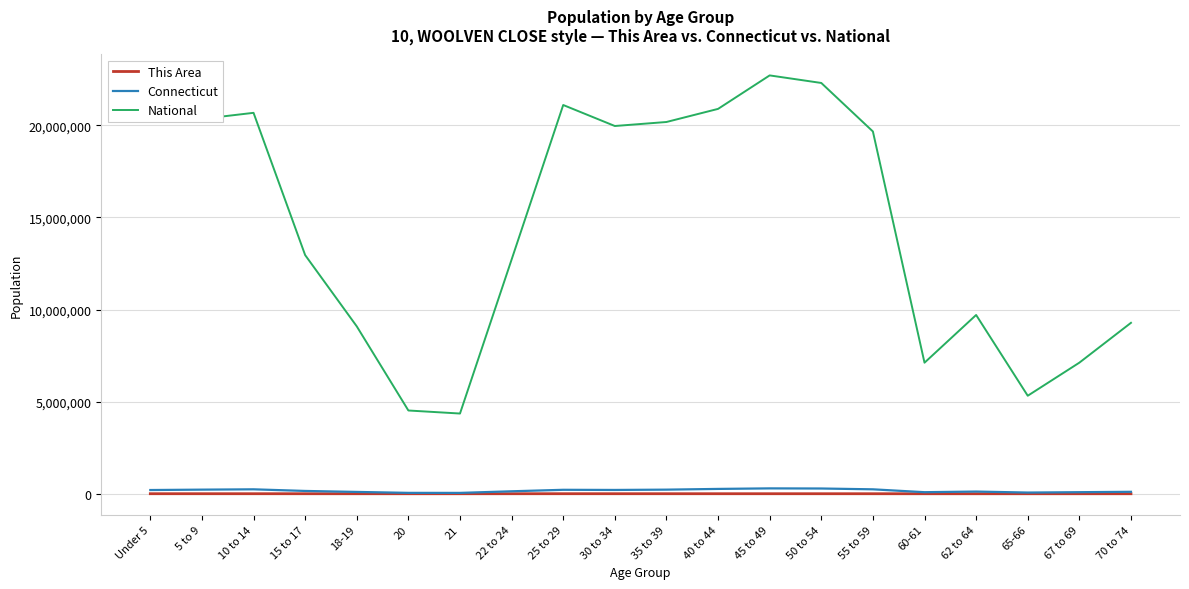

Is this an area chart (filled region under the line)?

No